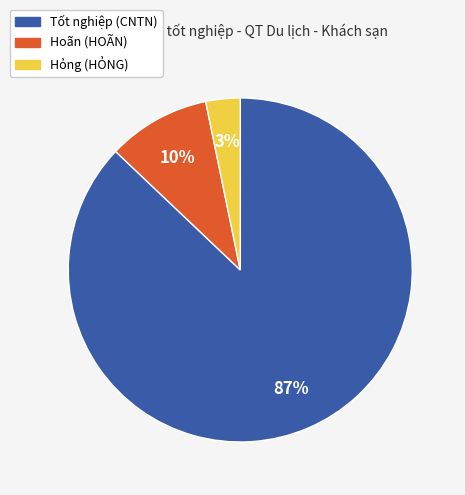

To the nearest percent, what is the average slice percentage?

33%